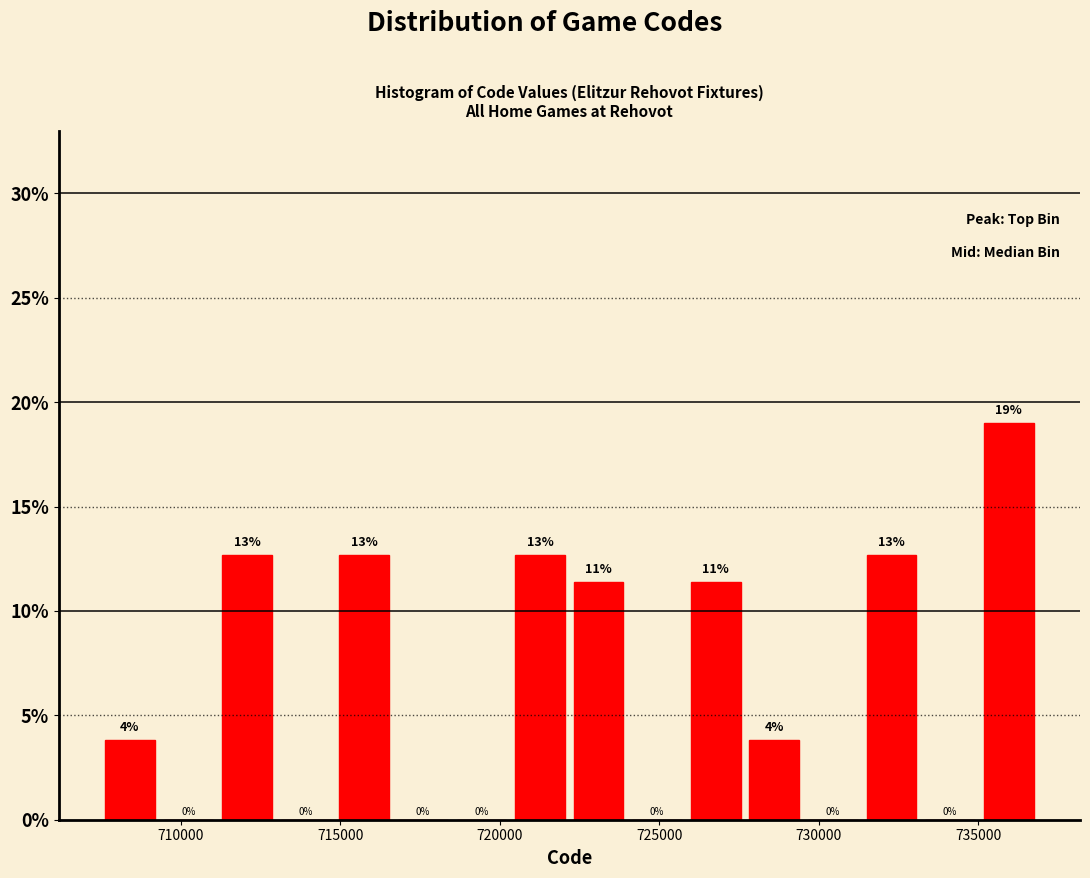

Around what value on the x-axis is the tallest bar? Give the approximate position of its centre, as read against the axis.

736000